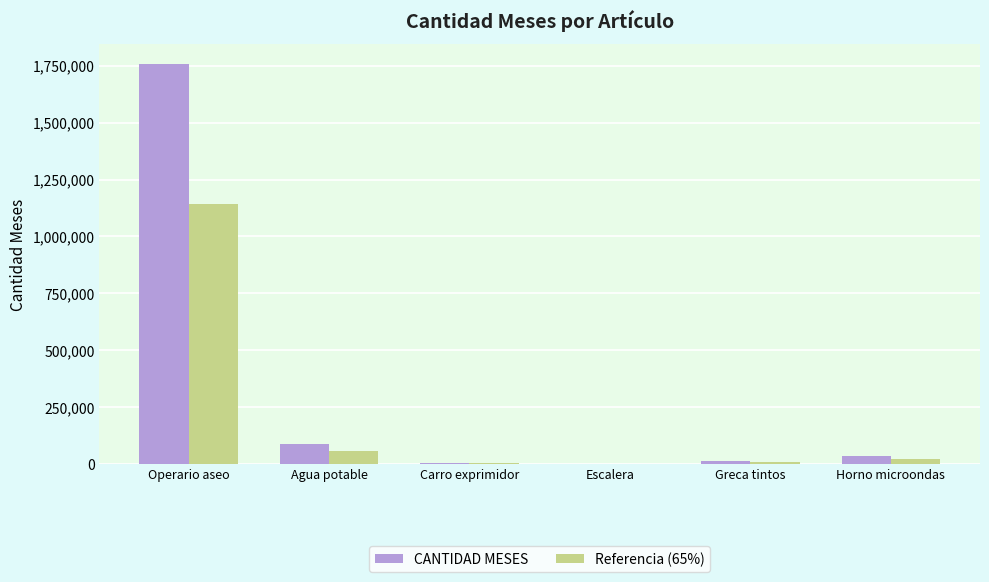

What is the total value across all series at Operario aseo?

2898930.4